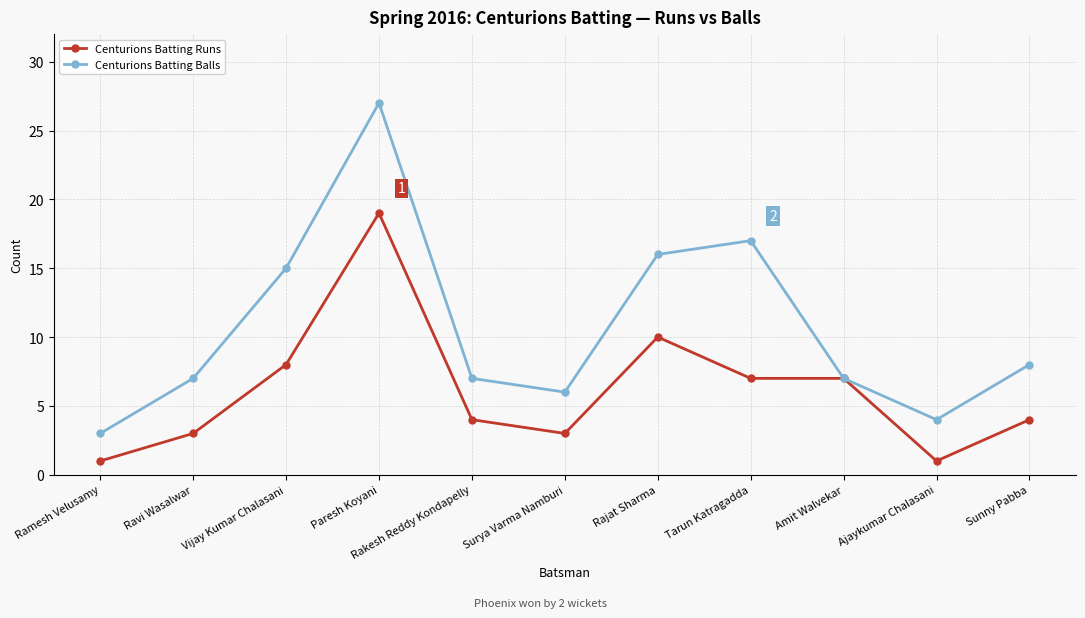

Which series has the largest total across all categories?

Centurions Batting Balls